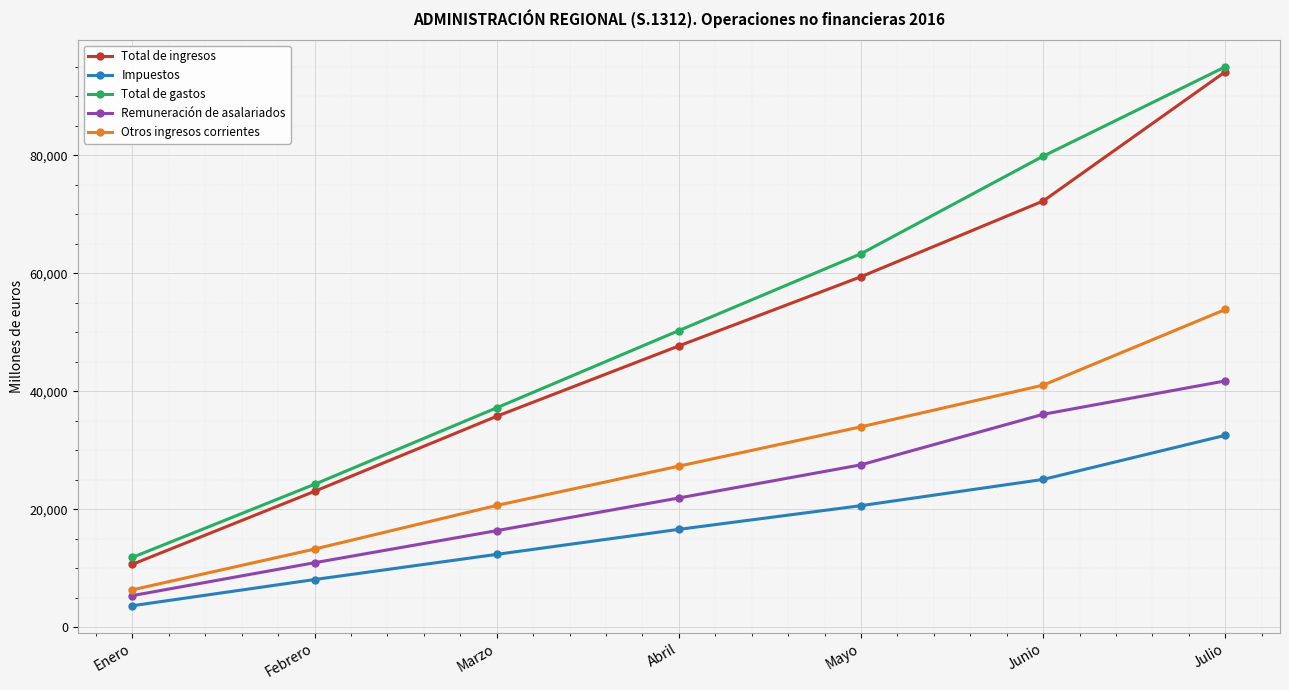

What is the total value across all series at Abril?

163783